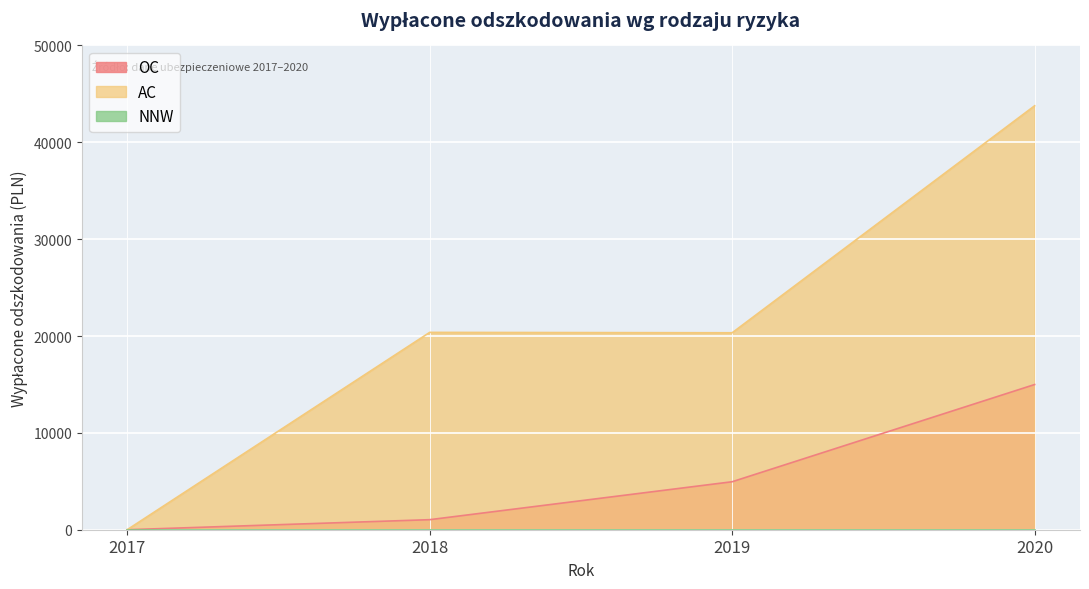

Which series has the largest total across all categories?

AC